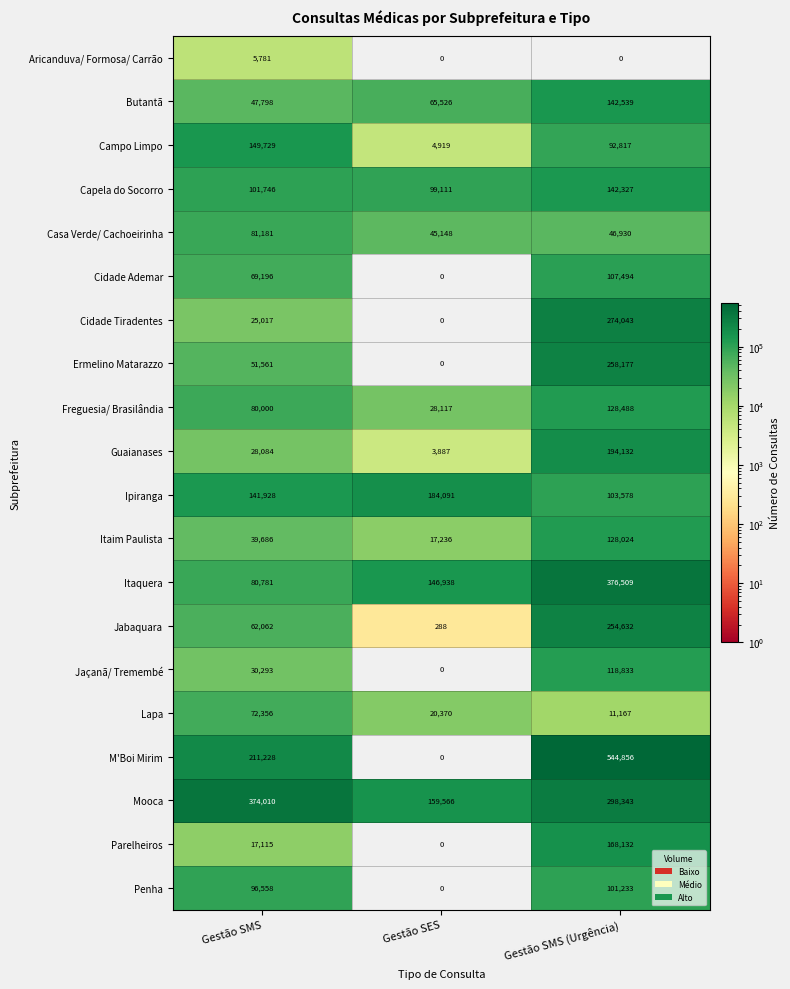

What is the total value across all series at Gestão SMS (Urgência)?

3492254